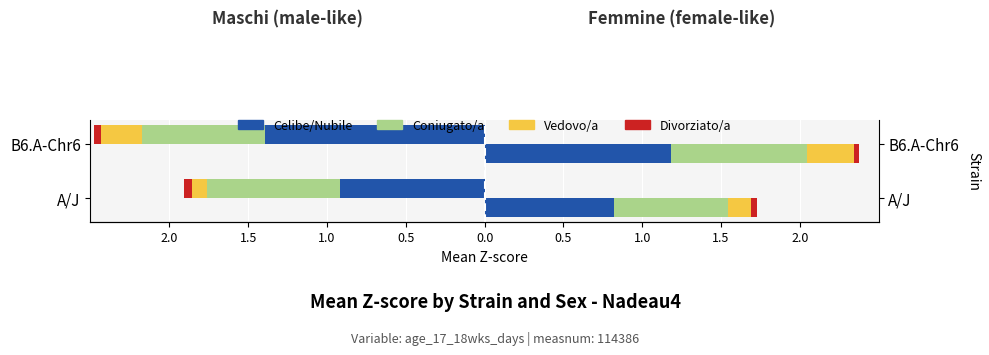

How many groups of bars are there?

2